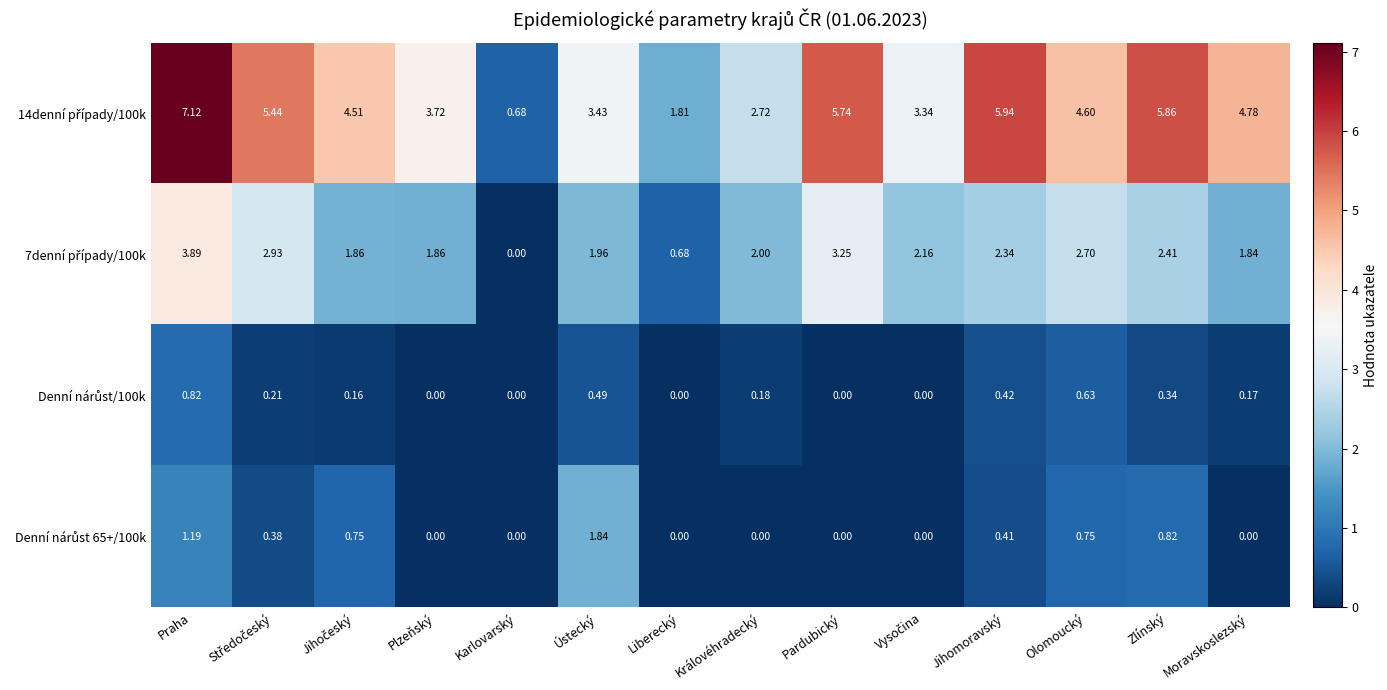

What is the total value across all series at Jihomoravský?

9.1